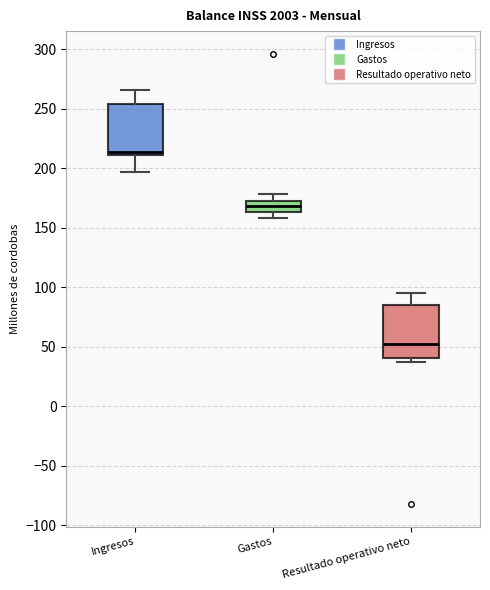

Where does the median line of the box for Resultado operativo neto sit on the y-axis? The values are not printed on the chart, so give them approximately, as read against the axis.

50